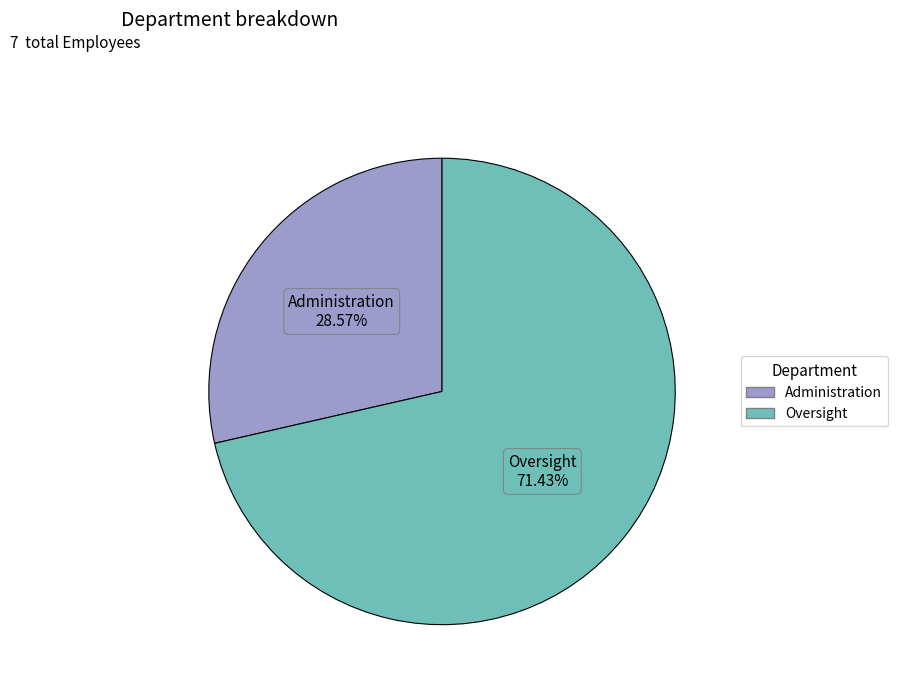

Which category has the smallest portion of the pie?

Administration